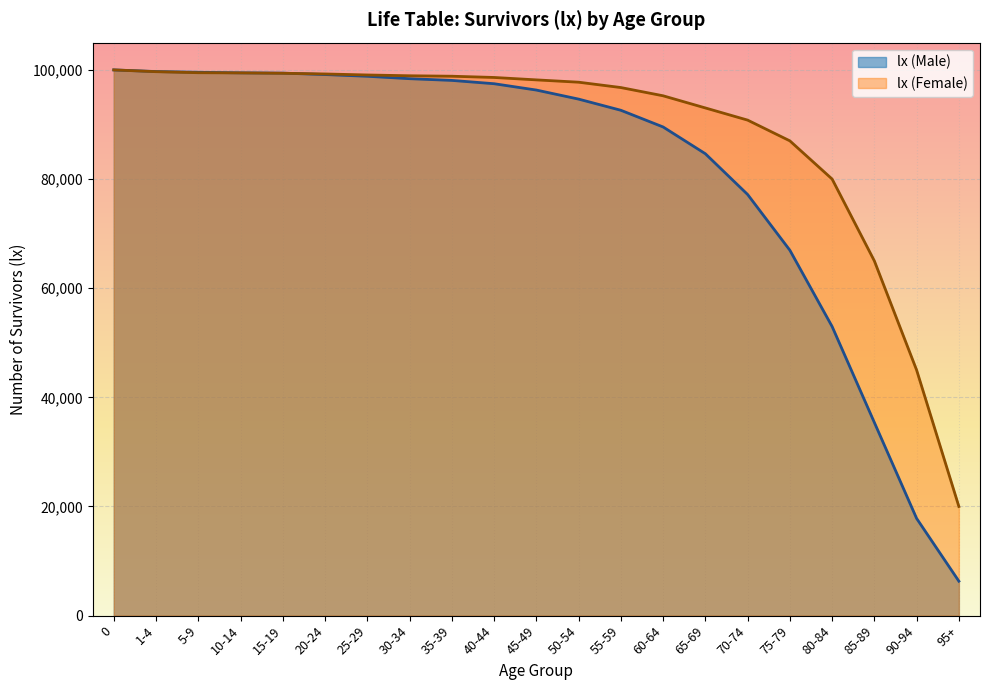

What is the change in value from 35-39 to 65-69?

-13437